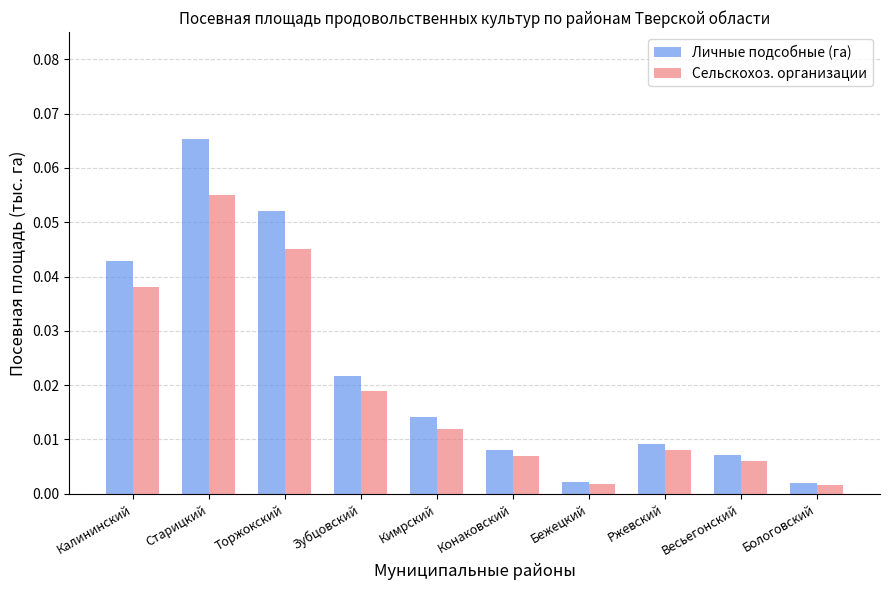

At how many categories does at least one series exceed 0?

10